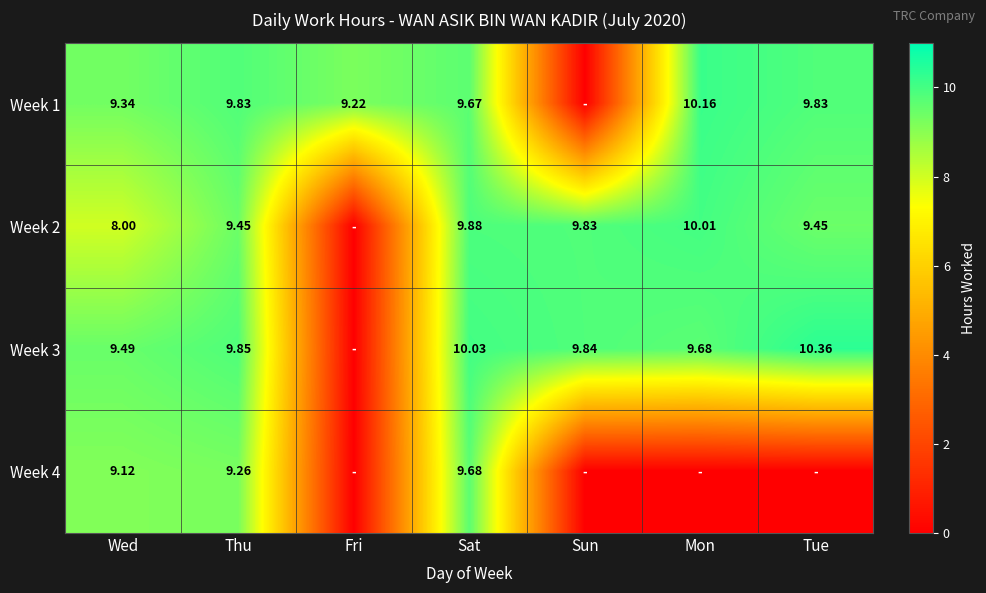

Is the value of Week 1 at Mon greater than the value of Week 4 at Wed?

Yes